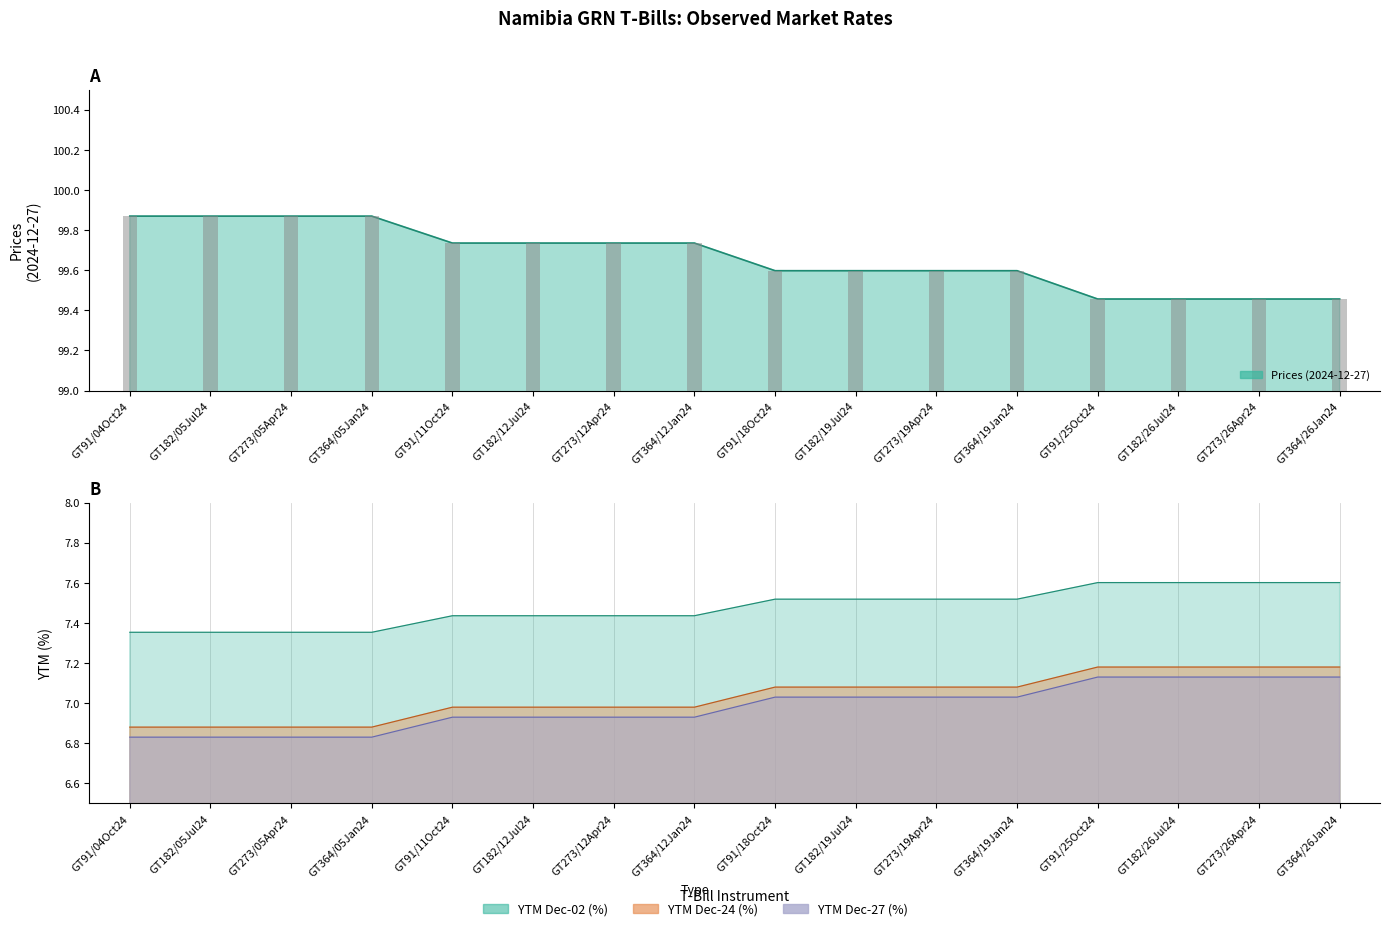

Reading left to right, list all the values displayed in this chart.

Prices (2024-12-27): 99.9	99.9	99.9	99.9	99.7	99.7	99.7	99.7	99.6	99.6	99.6	99.6	99.5	99.5	99.5	99.5
YTM Dec-02 (%): 7.4	7.4	7.4	7.4	7.4	7.4	7.4	7.4	7.5	7.5	7.5	7.5	7.6	7.6	7.6	7.6
YTM Dec-24 (%): 6.9	6.9	6.9	6.9	7.0	7.0	7.0	7.0	7.1	7.1	7.1	7.1	7.2	7.2	7.2	7.2
YTM Dec-27 (%): 6.8	6.8	6.8	6.8	6.9	6.9	6.9	6.9	7.0	7.0	7.0	7.0	7.1	7.1	7.1	7.1